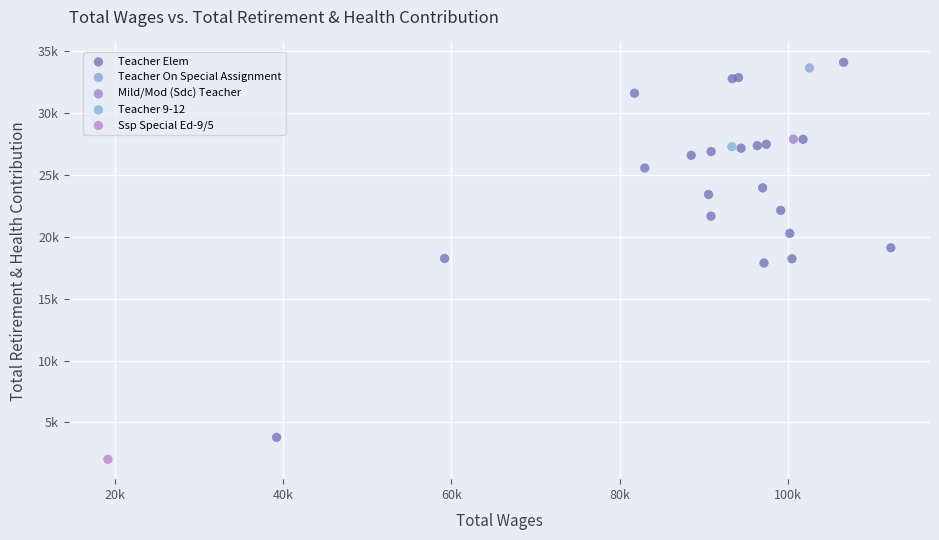

What are all the series names shown in the legend?

Teacher Elem, Teacher On Special Assignment, Mild/Mod (Sdc) Teacher, Teacher 9-12, Ssp Special Ed-9/5